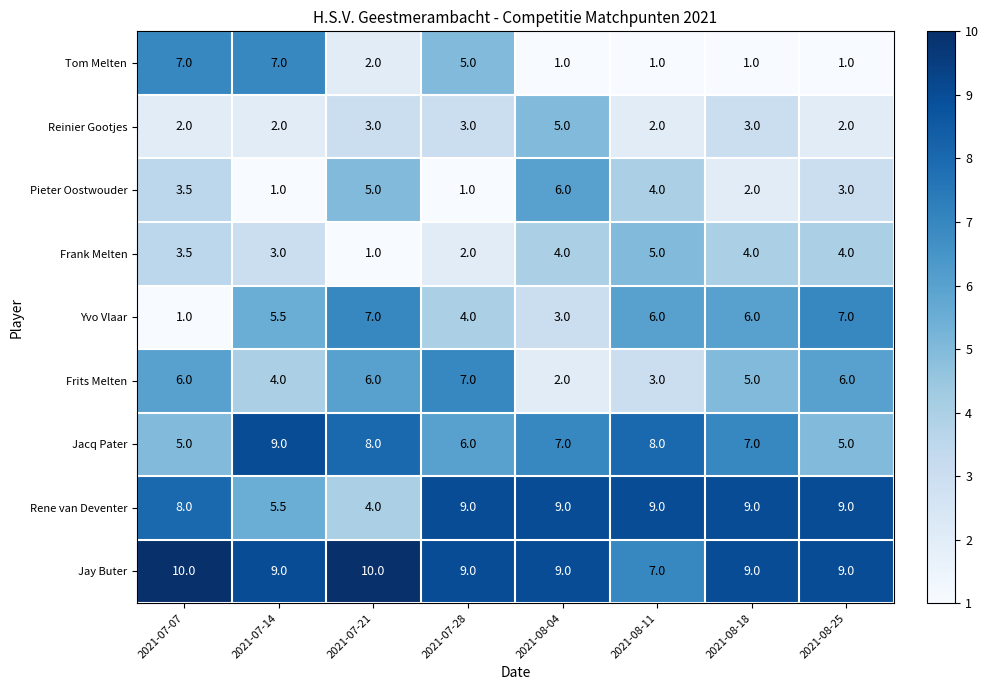

Is the value of Frank Melten at 2021-08-04 greater than the value of Rene van Deventer at 2021-07-28?

No